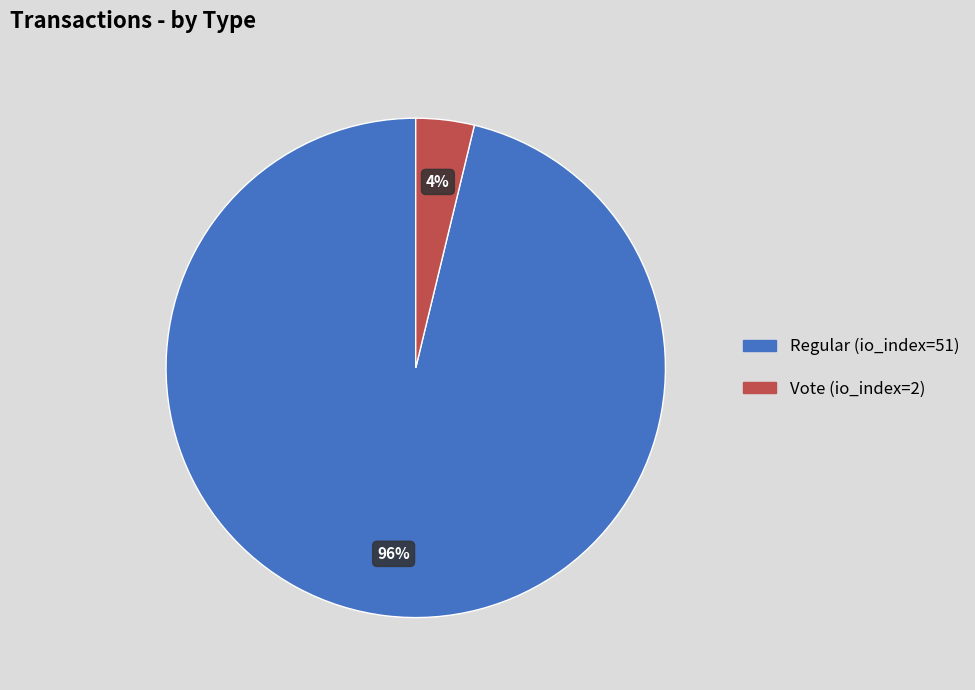

Which has a higher value, Regular (io_index=51) or Vote (io_index=2)?

Regular (io_index=51)